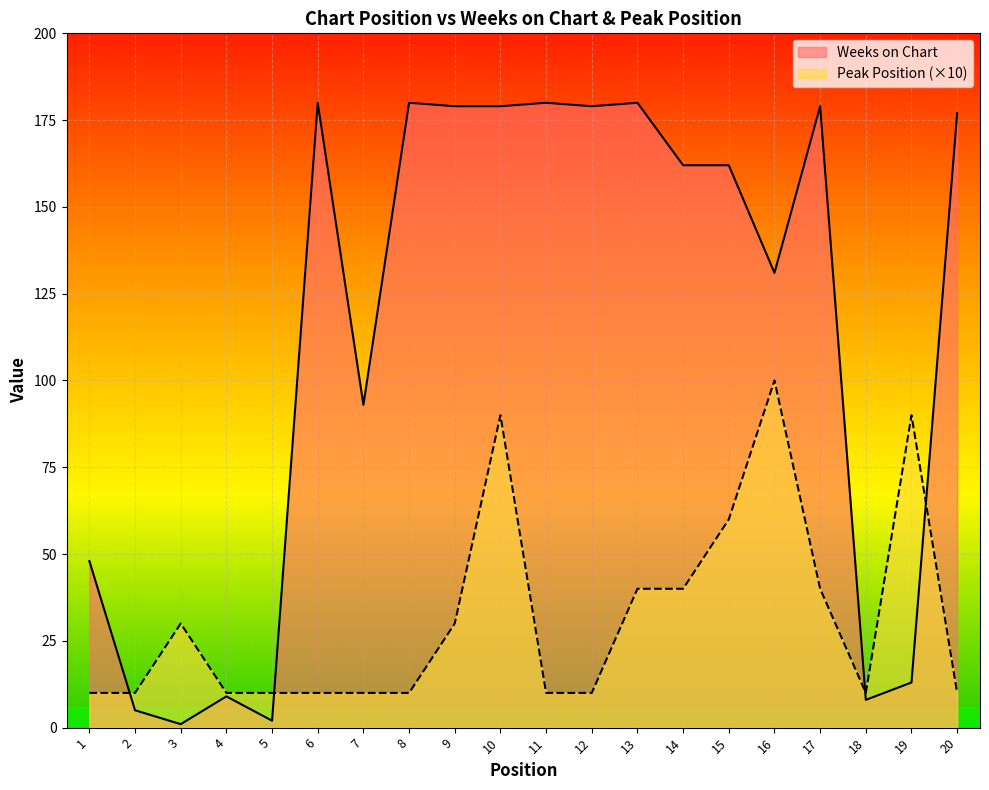

Which label corresponds to the smallest value in the chart?

3